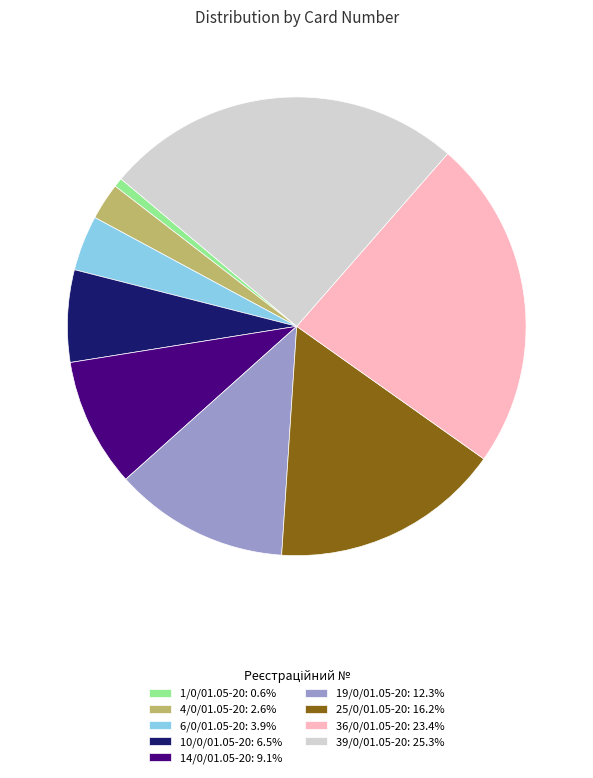

What is the ratio of the value at 19/0/01.05-20: 12.3% to the value at 1/0/01.05-20: 0.6%?

19.0